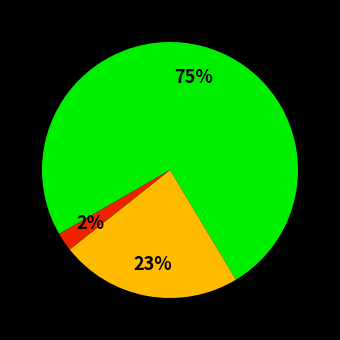

Is there any slice that represents more than half of the pie?

Yes